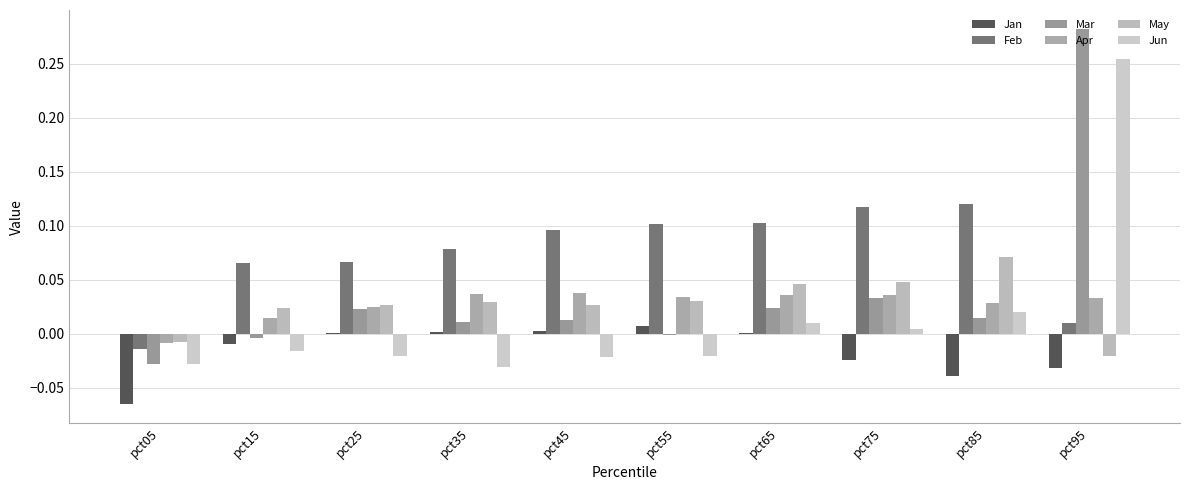

Which category has the highest value across all series?

pct95